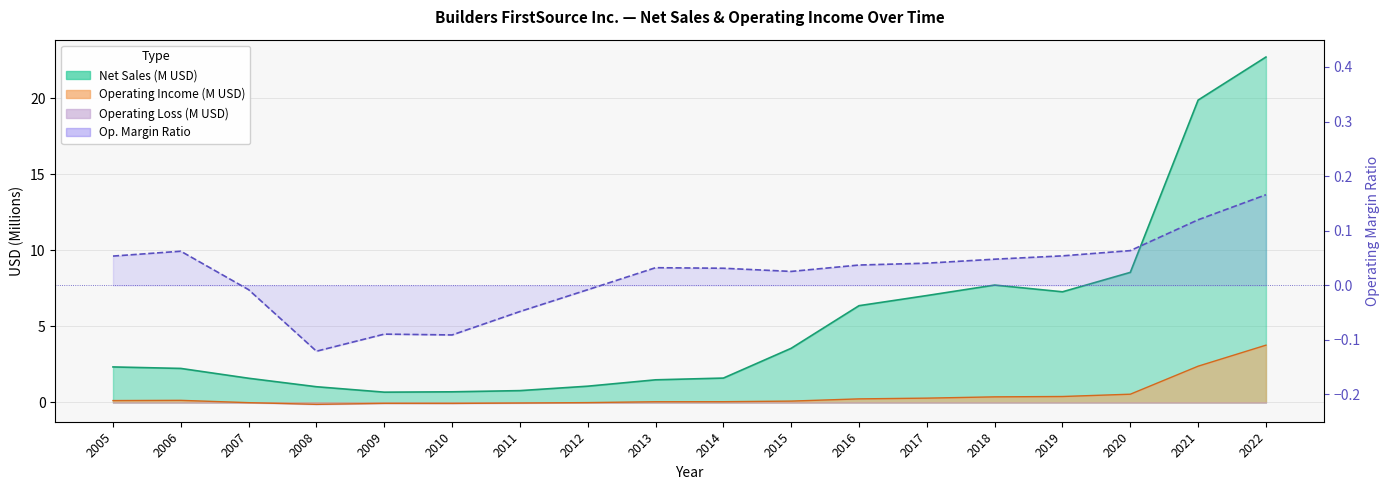

Which category has the highest value in the Operating Income series?

2022